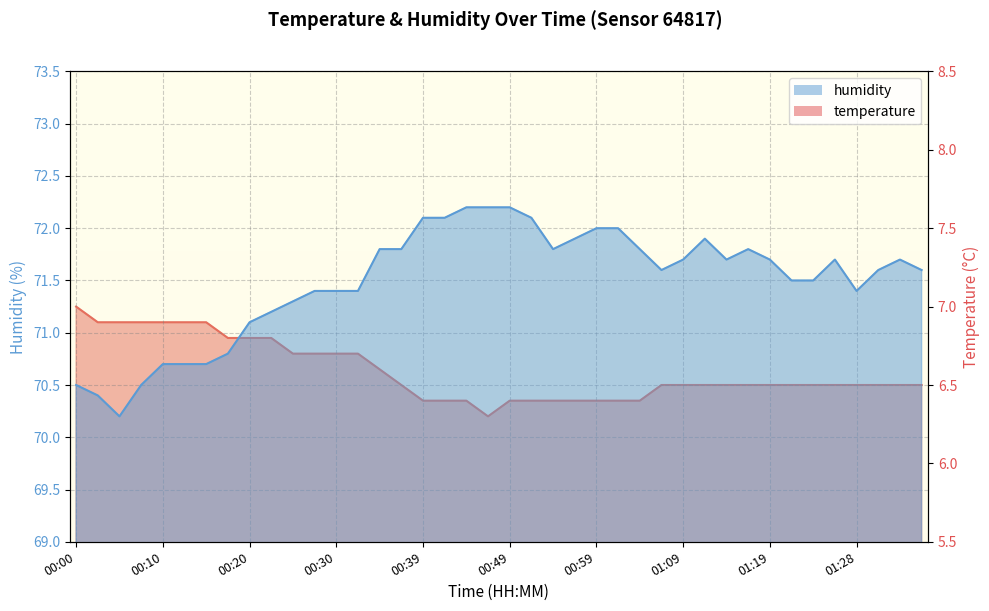

Count the number of data series in this chart.

2